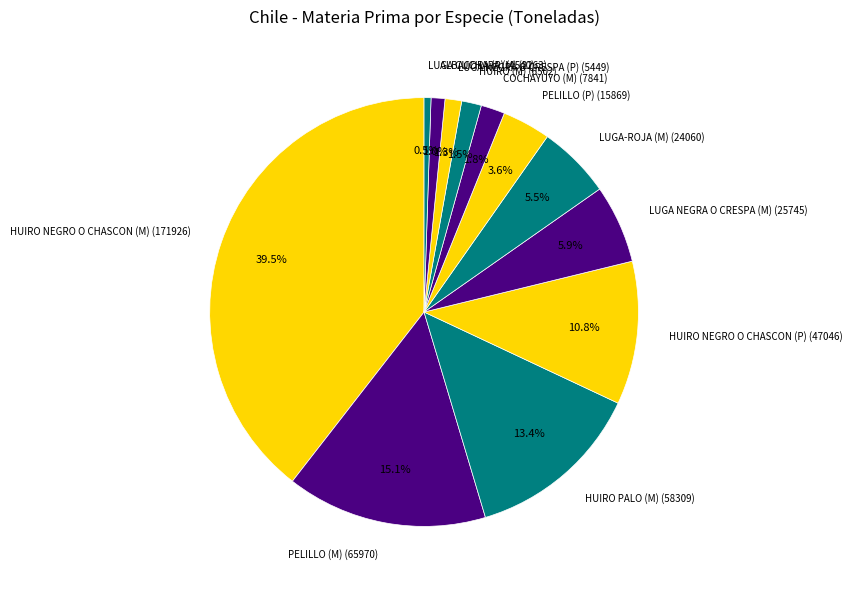

Between LUGA-ROJA (M) (24060) and LUGA CUCHARA (M) (2263), which is larger?

LUGA-ROJA (M) (24060)